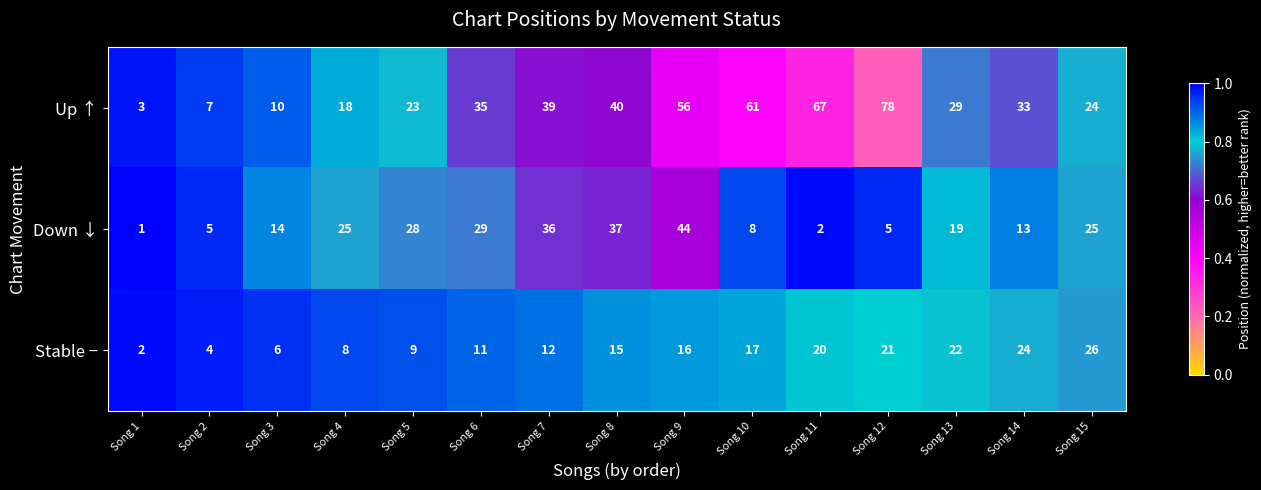

At which label does Up ↑ first exceed 33?

Song 6